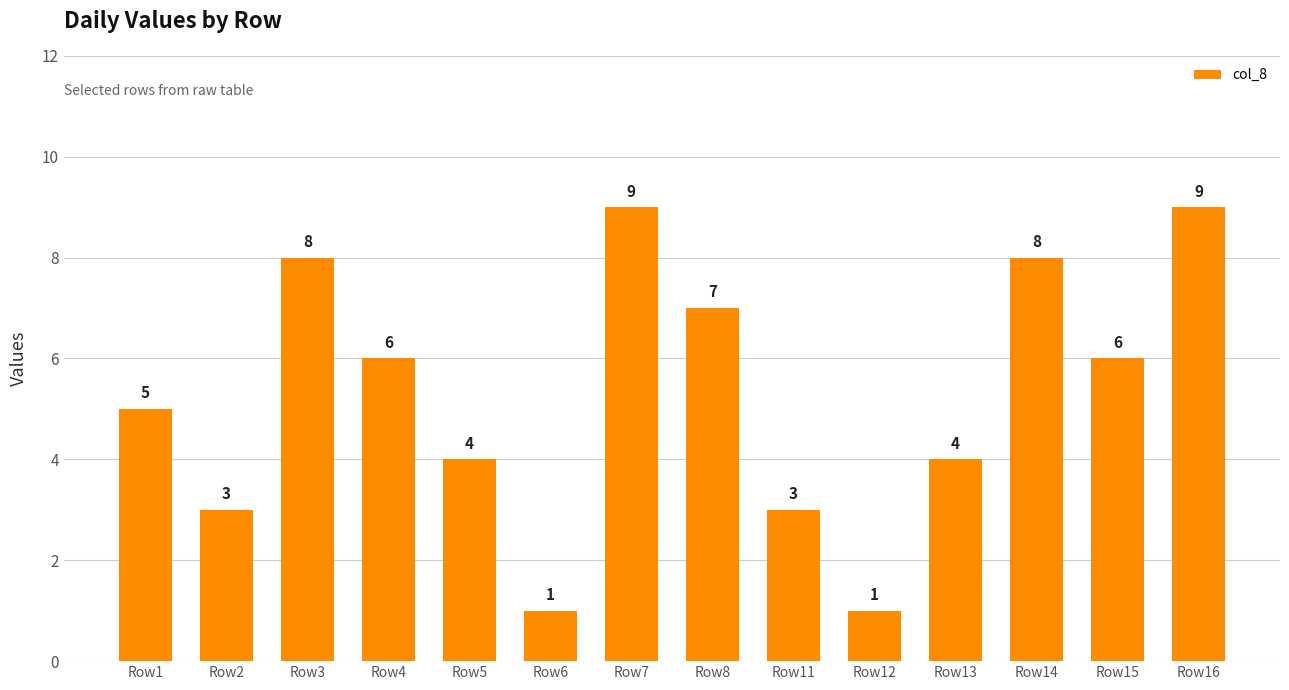

What is the approximate value at Row5?

4